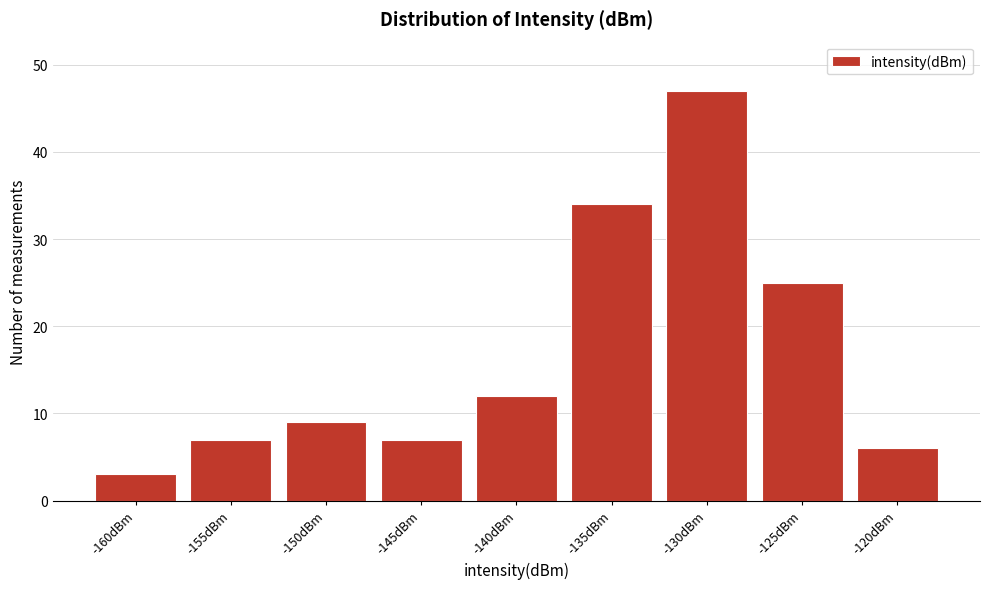

Reading right to left, list all the values displayed in this chart.

6	25	47	34	12	7	9	7	3